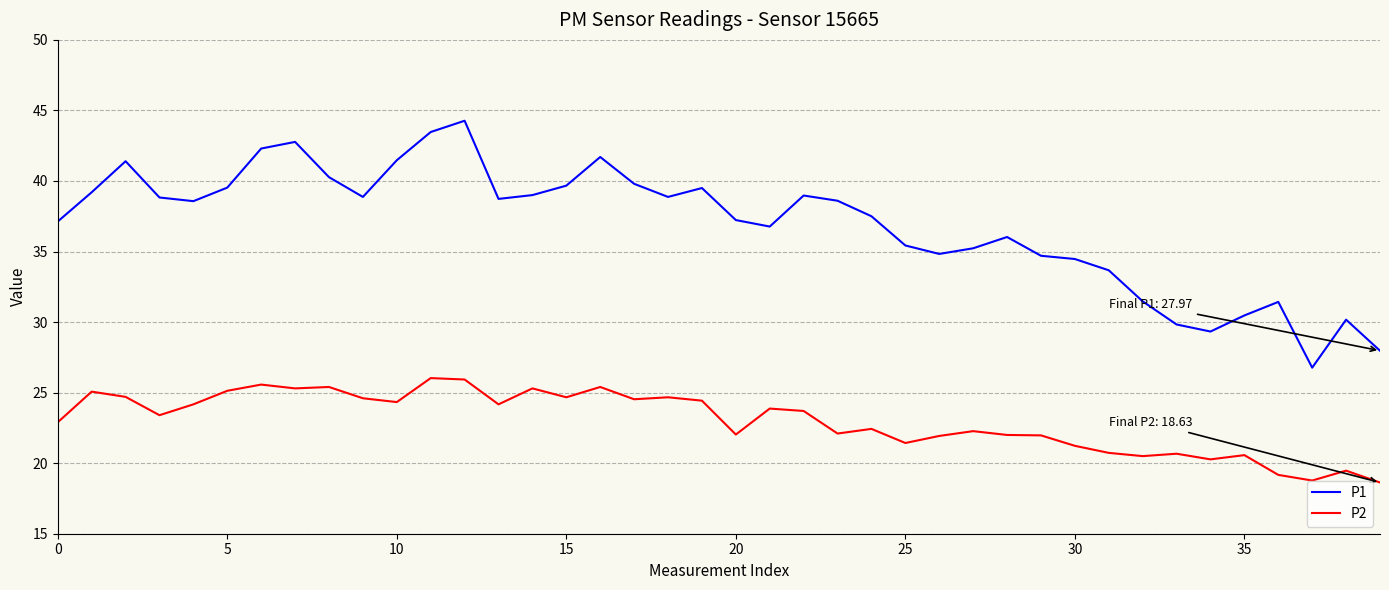

What are all the series names shown in the legend?

P1, P2